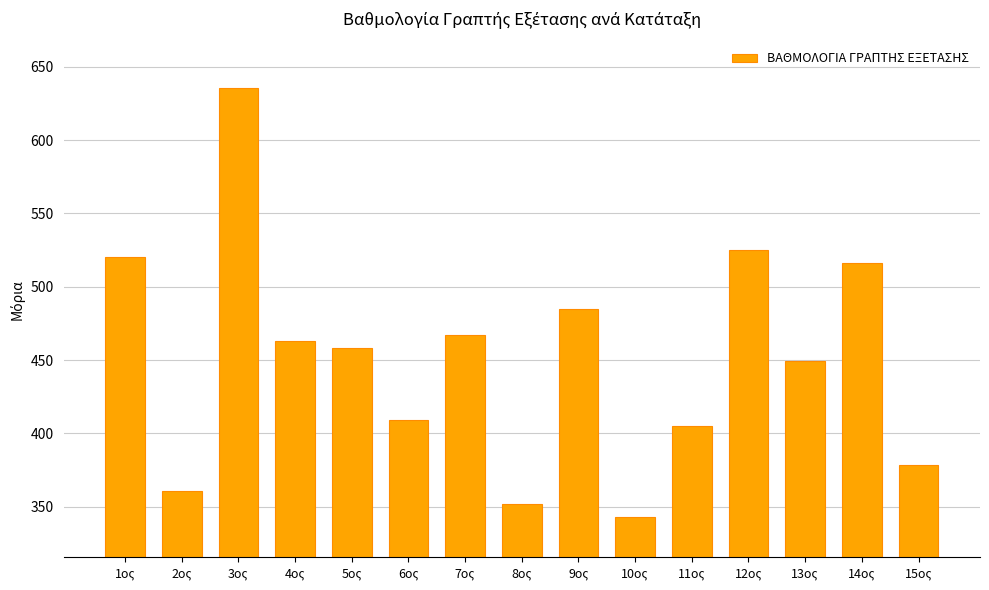

What is the average value?

451.1